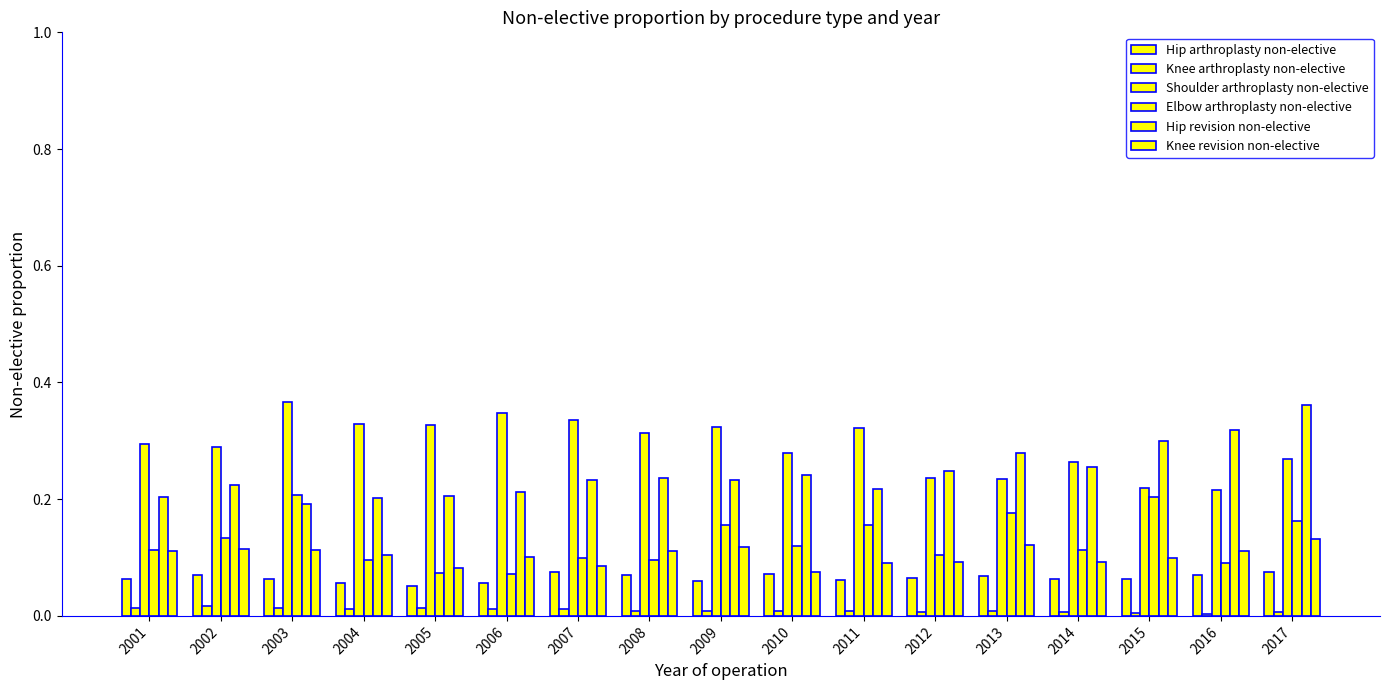

How many bars are there in each group?

6